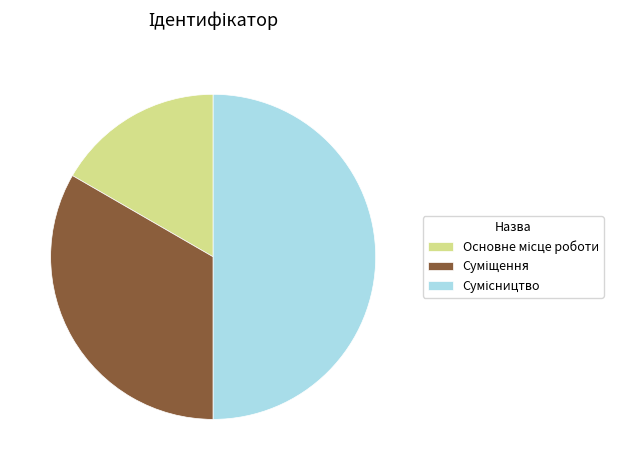

What is the total percentage of Сумісництво and Суміщення?

83.3%